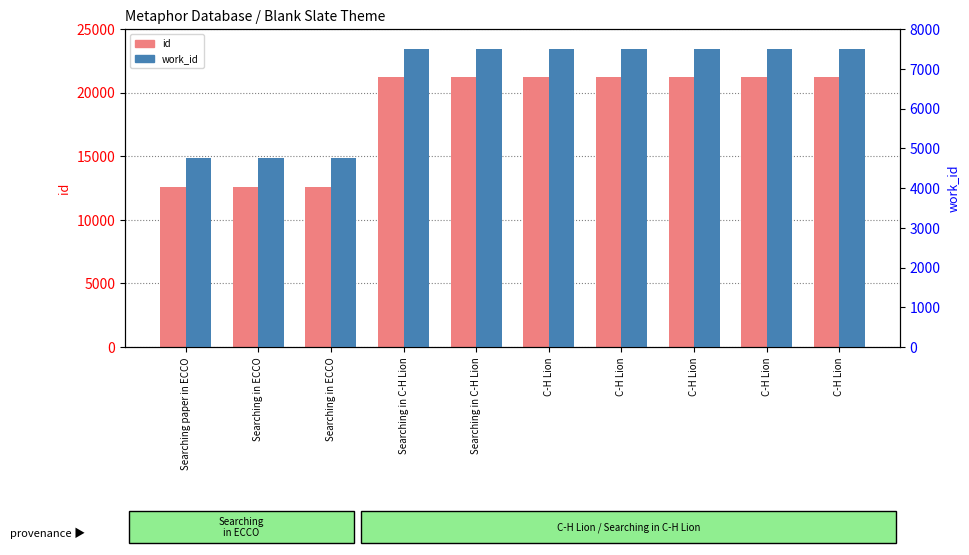

How many bars are there in each group?

2